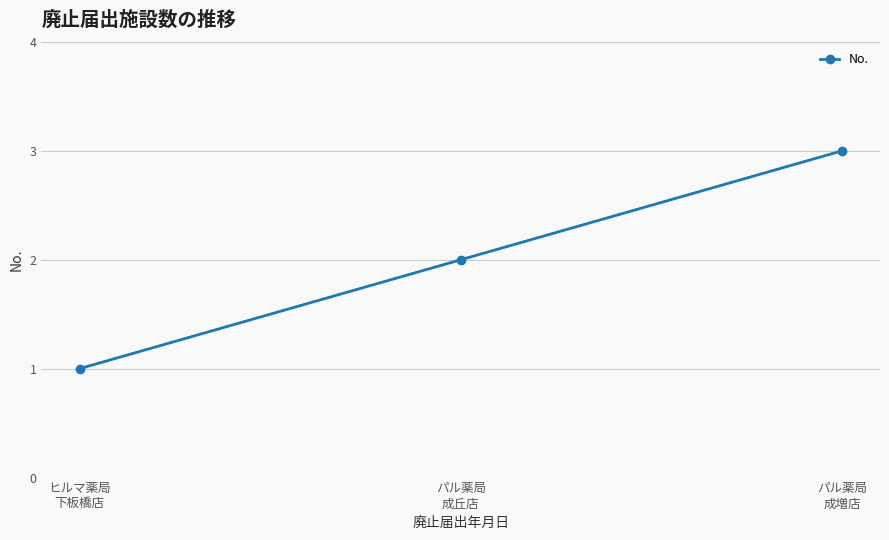

Read the value at パル薬局
成増店.

3